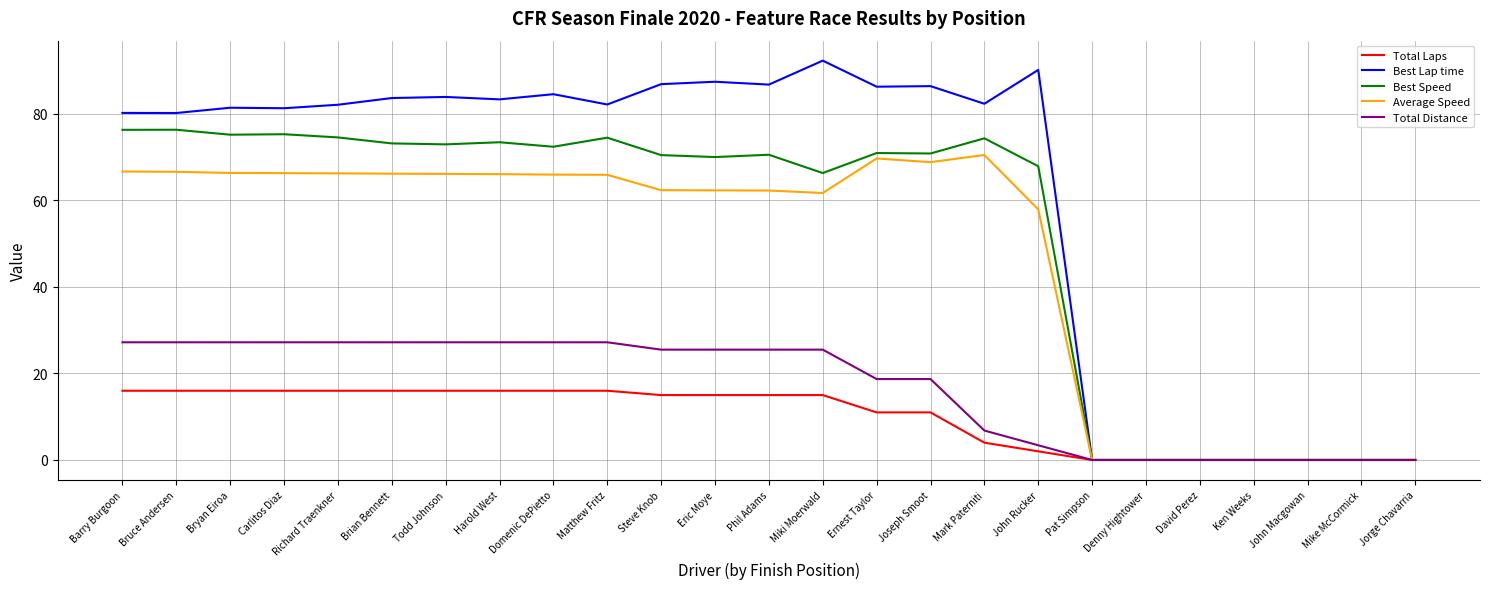

What are all the series names shown in the legend?

Total Laps, Best Lap time, Best Speed, Average Speed, Total Distance